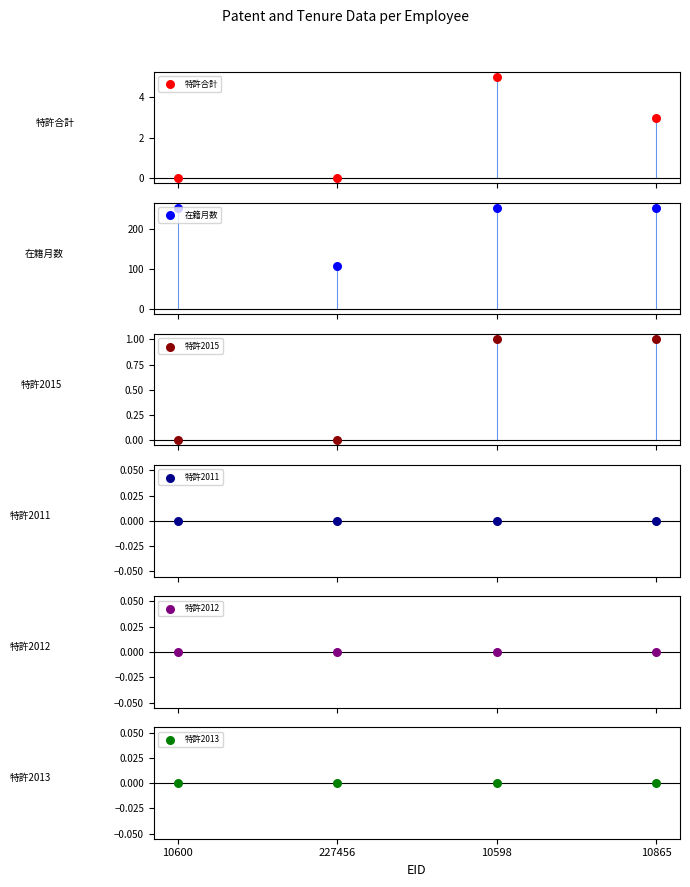

What are all the series names shown in the legend?

特許合計, 在籍月数, 特許2015, 特許2011, 特許2012, 特許2013